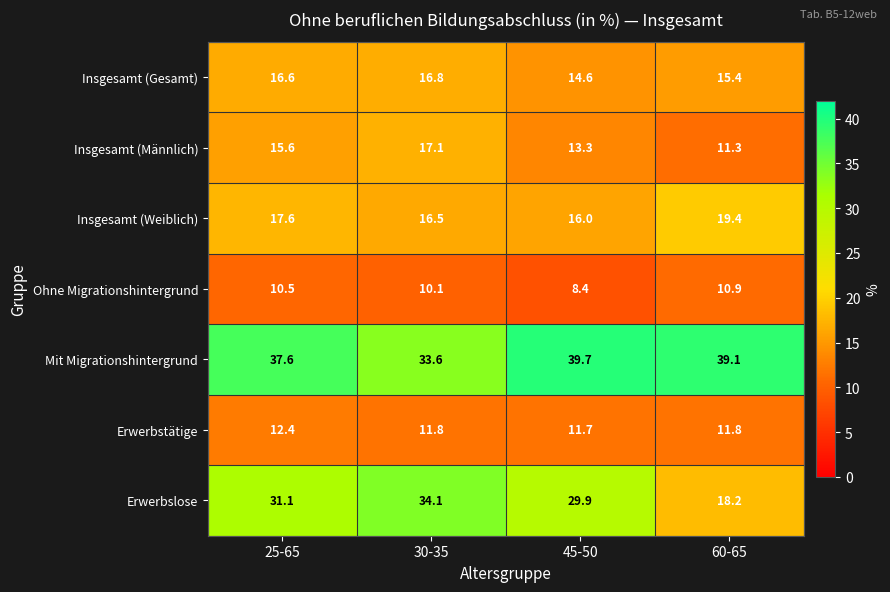

At 25-65, list the series in order from smallest to largest.

Ohne Migrationshintergrund, Erwerbstätige, Insgesamt (Männlich), Insgesamt (Gesamt), Insgesamt (Weiblich), Erwerbslose, Mit Migrationshintergrund